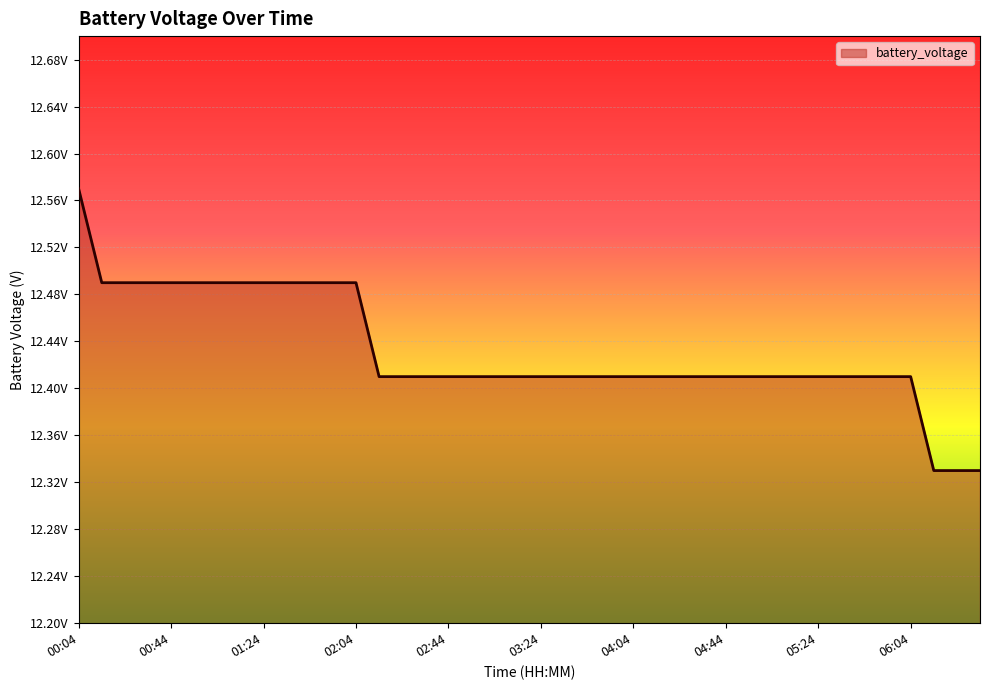

Does the chart display data point markers on the line(s)?

No